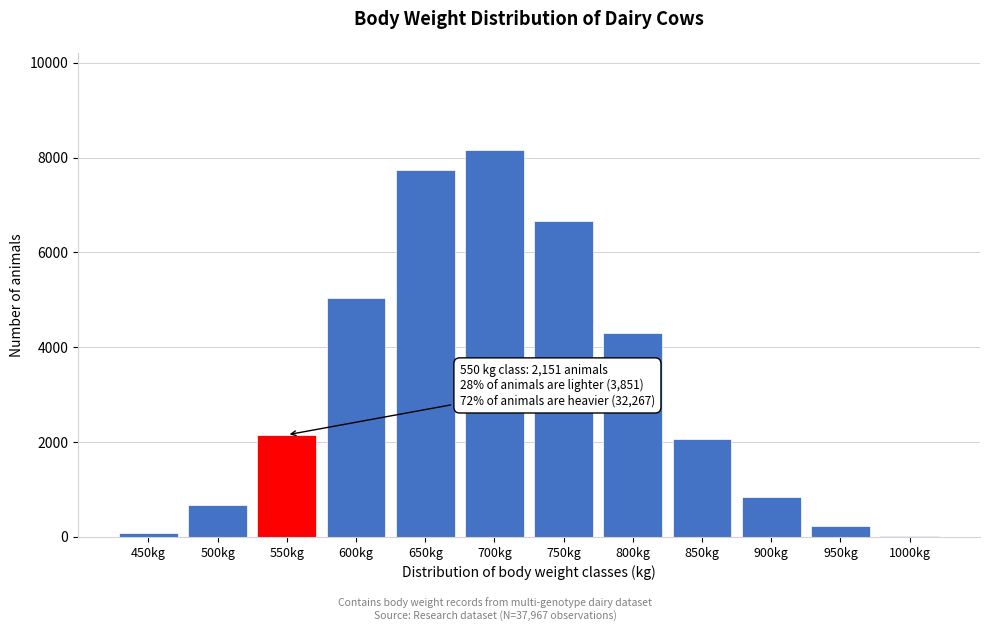

Reading left to right, extract all data points from this chart.

450kg=81	500kg=680	550kg=2151	600kg=5039	650kg=7731	700kg=8170	750kg=6668	800kg=4301	850kg=2061	900kg=832	950kg=232	1000kg=21